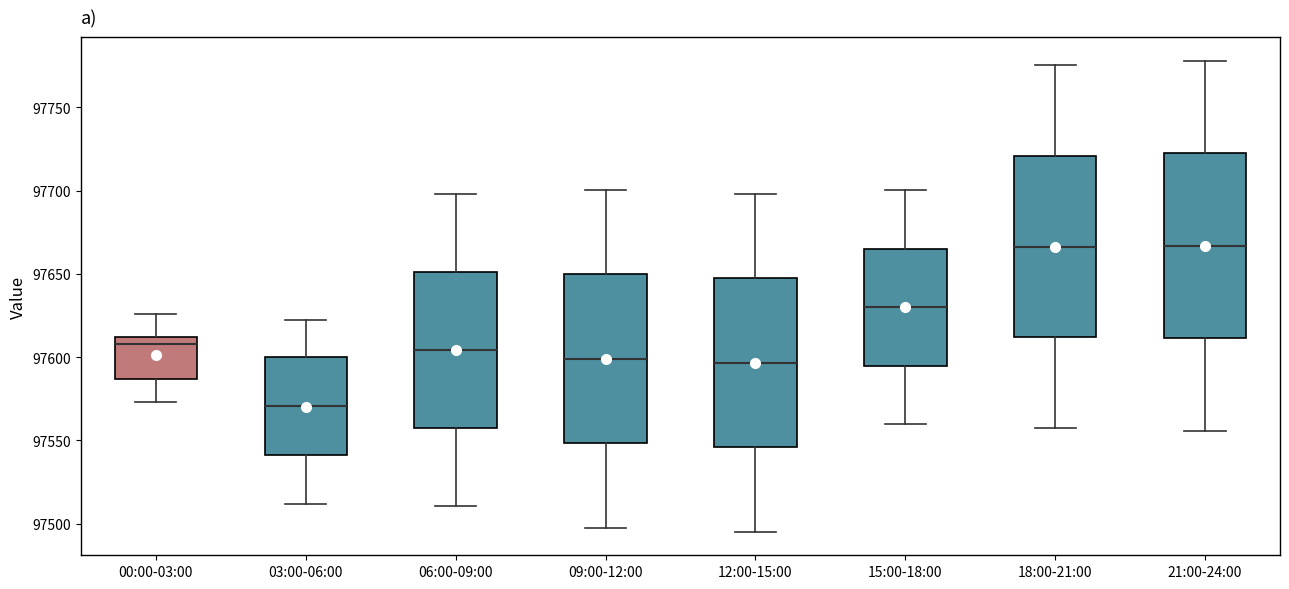

Where does the upper whisker of the box for 12:00-15:00 end on the y-axis? The values are not printed on the chart, so give them approximately, as read against the axis.

97700